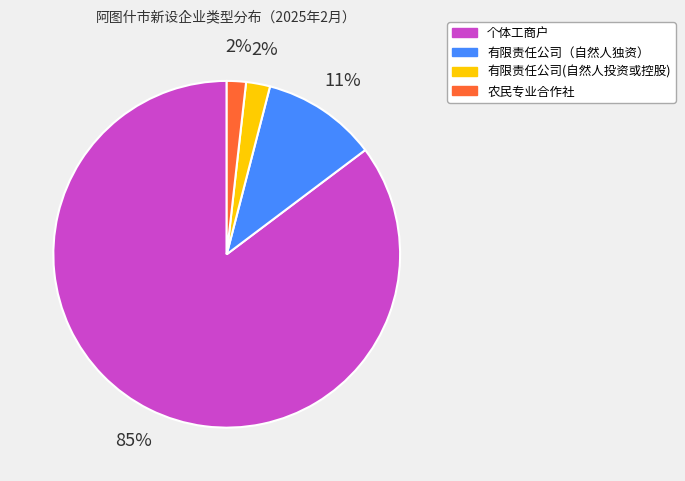

How many slices are in this pie chart?

4